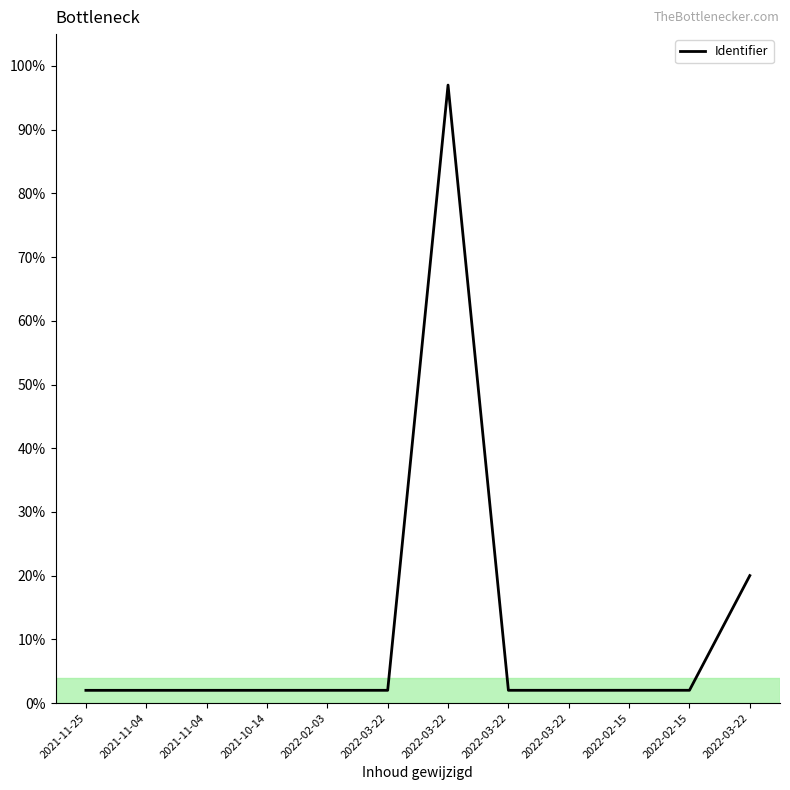

What is the smallest value displayed?

2.0